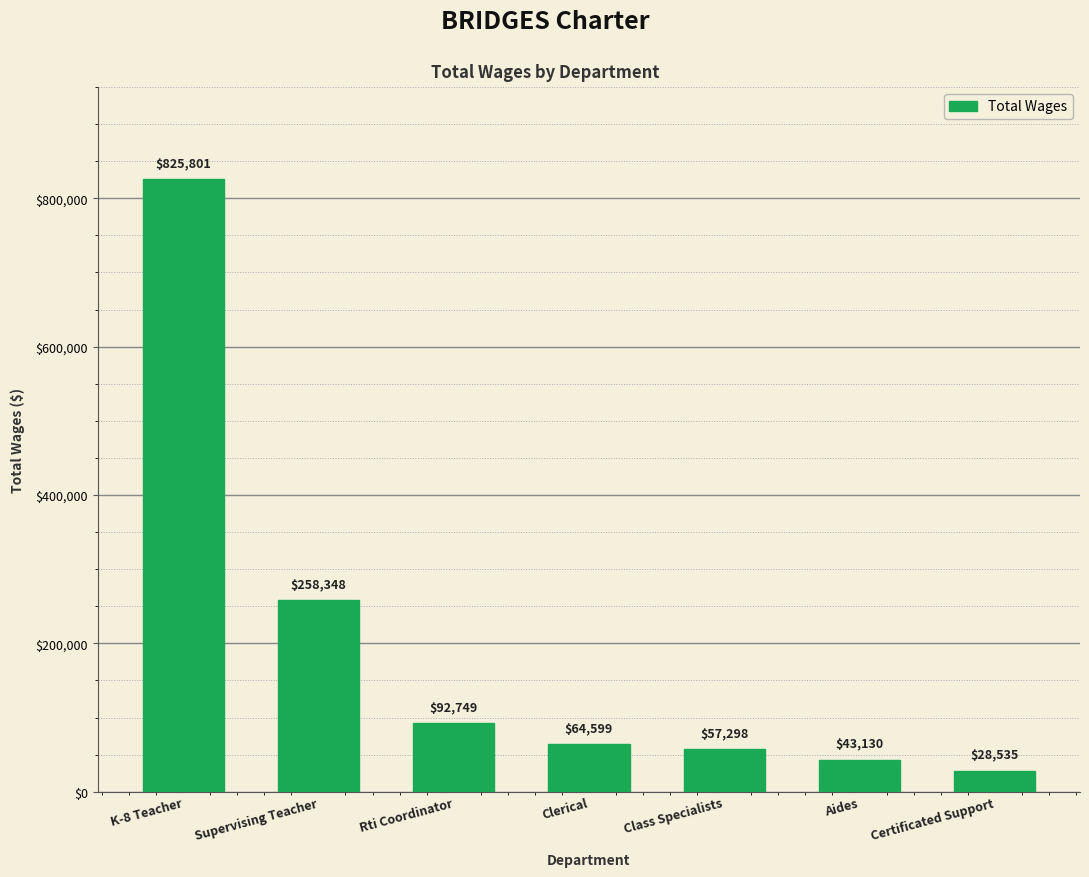

What is the ratio of the value at Class Specialists to the value at Supervising Teacher?

0.2